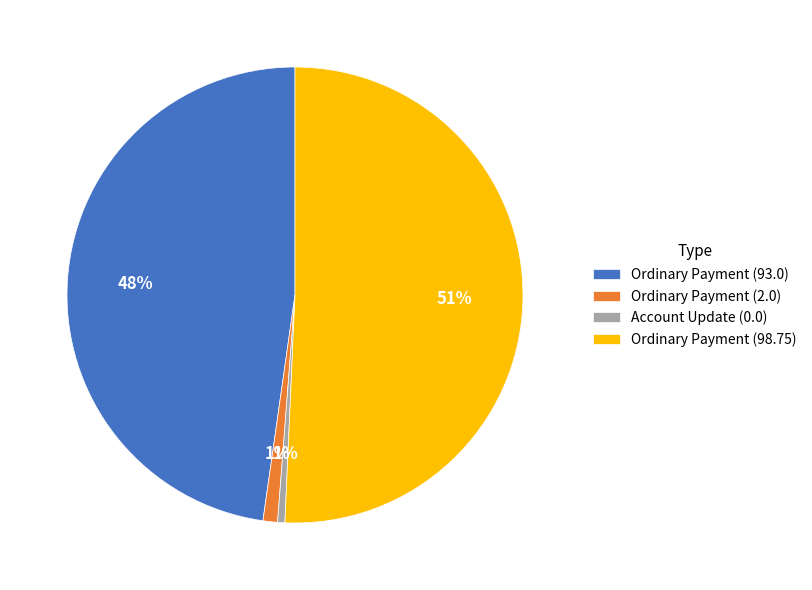

Which has a higher value, Ordinary Payment (93.0) or Ordinary Payment (2.0)?

Ordinary Payment (93.0)